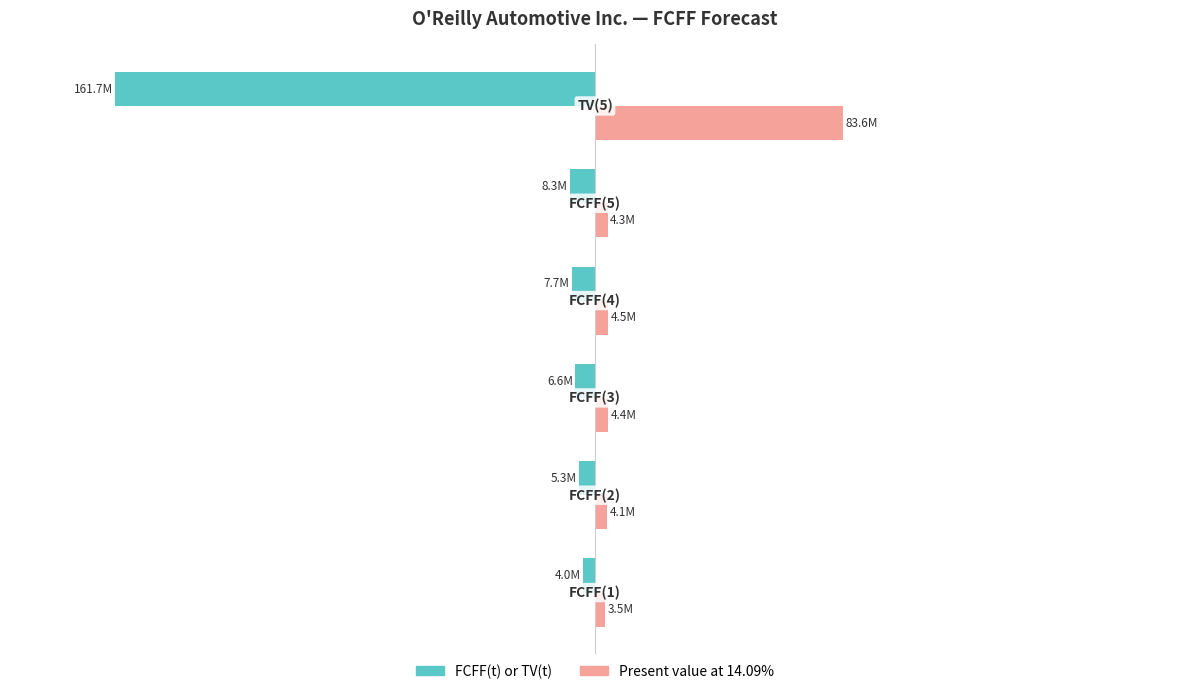

What are all the series names shown in the legend?

FCFF(t) or TV(t), Present value at 14.09%